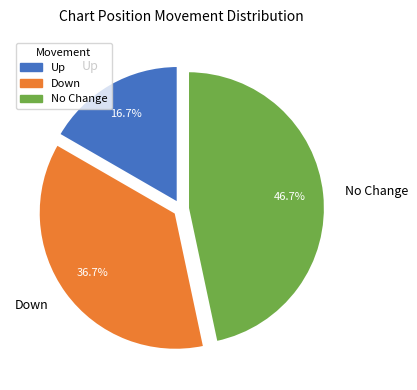

Rank the categories by value from lowest to highest.

Up, Down, No Change